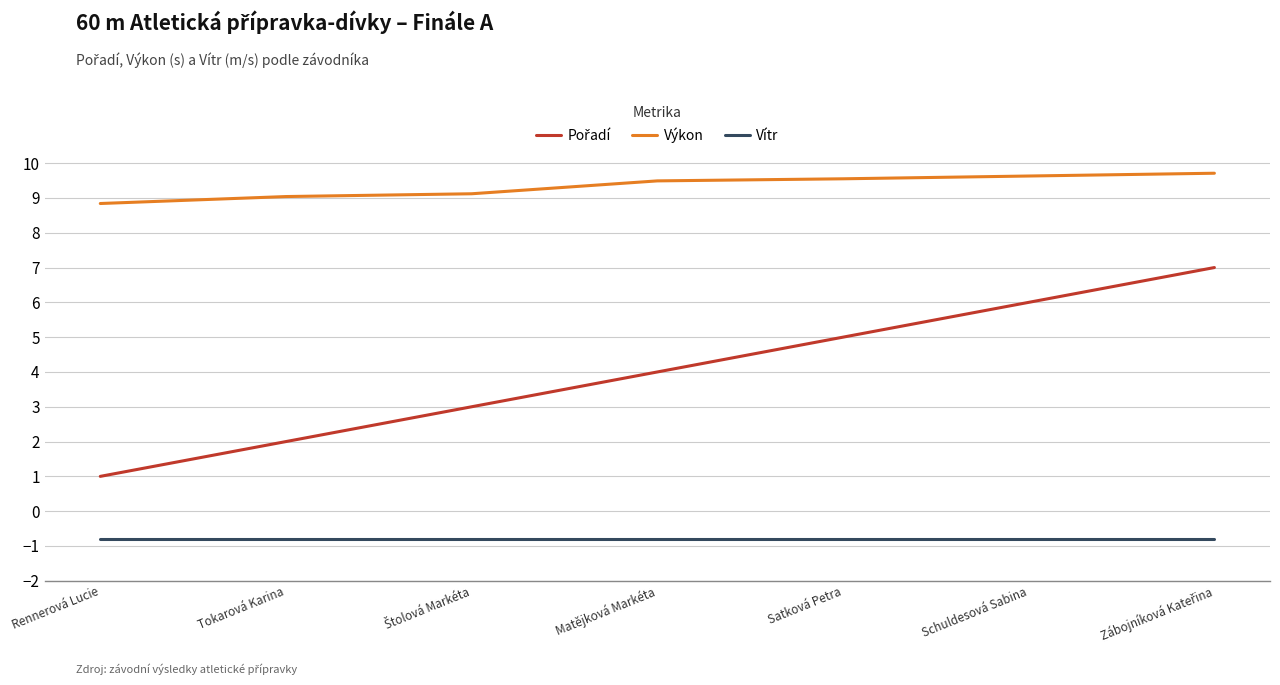

Which series has the largest total across all categories?

Výkon